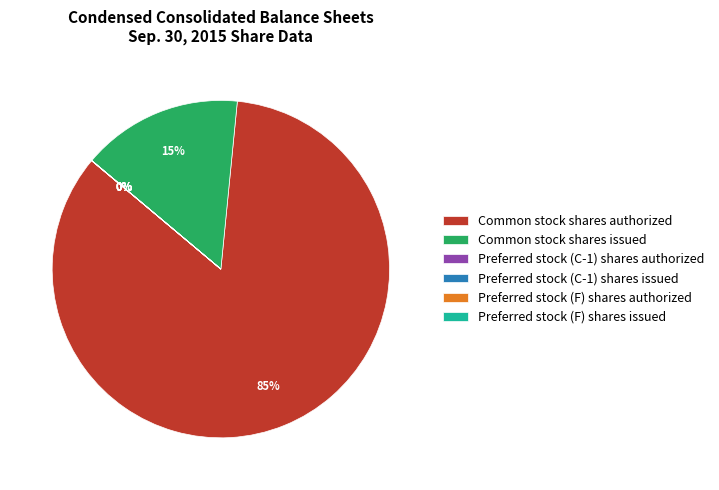

Which slice represents more than half of the pie?

Common stock shares authorized